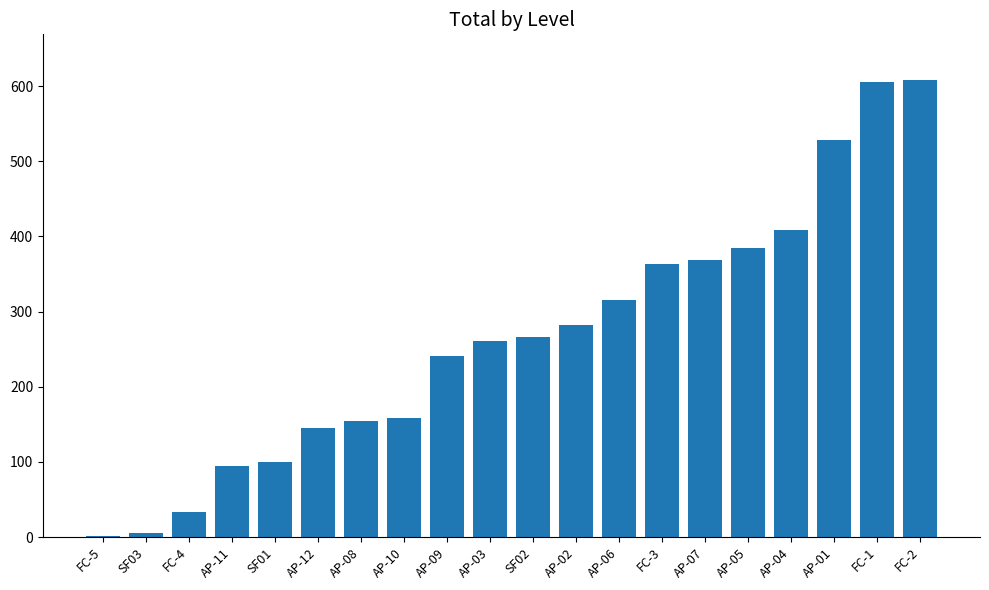

What is the change in value from FC-5 to AP-02?

+280